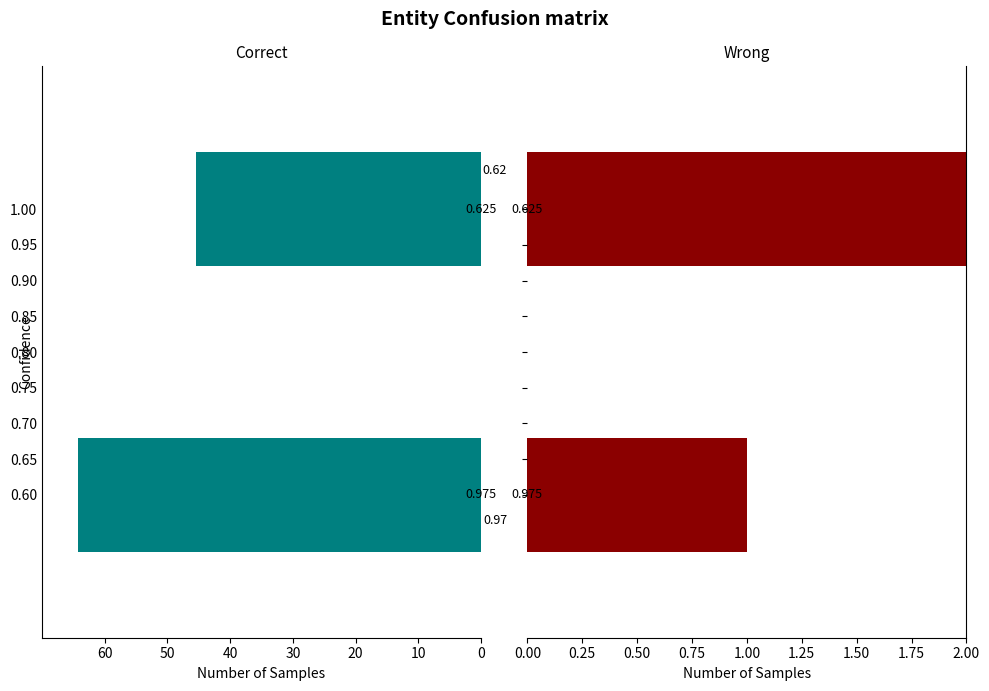

Reading right to left, what are all the values shown in this chart?

Key: -45.5	-64.2
Result: 2.0	1.0